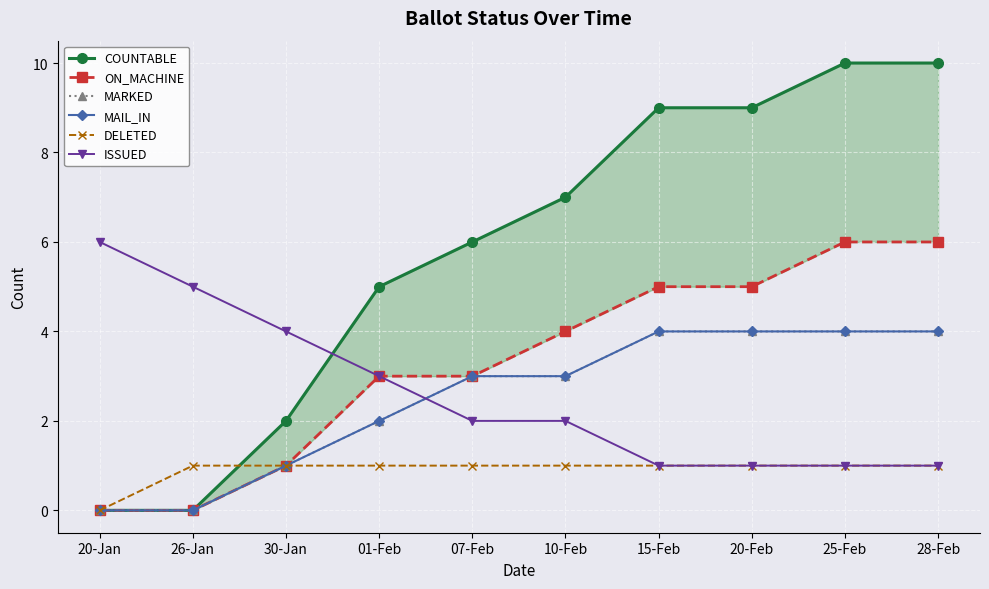

Reading left to right, transcribe all the data shown in this chart.

COUNTABLE: 20-Jan=0	26-Jan=0	30-Jan=2	01-Feb=5	07-Feb=6	10-Feb=7	15-Feb=9	20-Feb=9	25-Feb=10	28-Feb=10
ON_MACHINE: 20-Jan=0	26-Jan=0	30-Jan=1	01-Feb=3	07-Feb=3	10-Feb=4	15-Feb=5	20-Feb=5	25-Feb=6	28-Feb=6
MARKED: 20-Jan=0	26-Jan=0	30-Jan=1	01-Feb=2	07-Feb=3	10-Feb=3	15-Feb=4	20-Feb=4	25-Feb=4	28-Feb=4
MAIL_IN: 20-Jan=0	26-Jan=0	30-Jan=1	01-Feb=2	07-Feb=3	10-Feb=3	15-Feb=4	20-Feb=4	25-Feb=4	28-Feb=4
DELETED: 20-Jan=0	26-Jan=1	30-Jan=1	01-Feb=1	07-Feb=1	10-Feb=1	15-Feb=1	20-Feb=1	25-Feb=1	28-Feb=1
ISSUED: 20-Jan=6	26-Jan=5	30-Jan=4	01-Feb=3	07-Feb=2	10-Feb=2	15-Feb=1	20-Feb=1	25-Feb=1	28-Feb=1